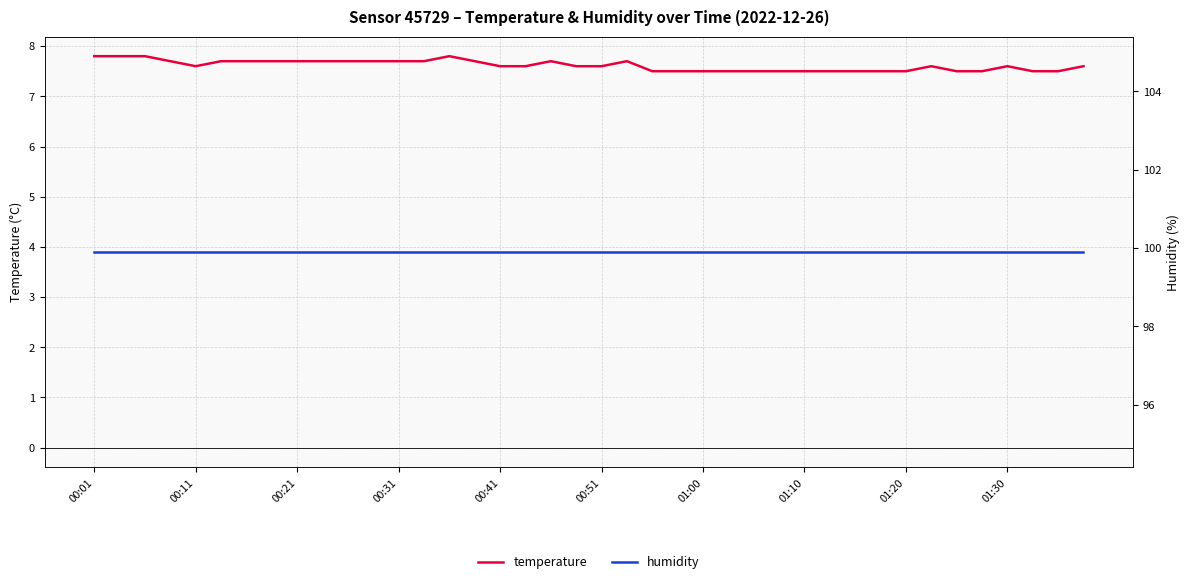

Rank the series by their maximum value, from highest to lowest.

humidity, temperature